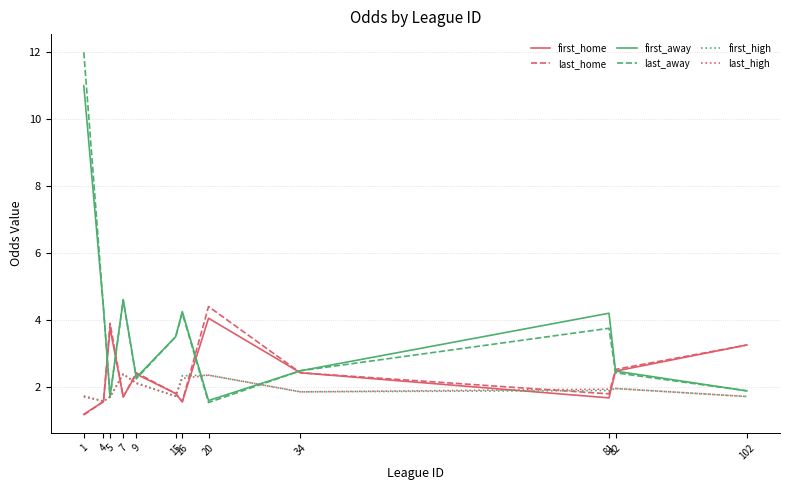

Read the first_away value at 34.

2.5